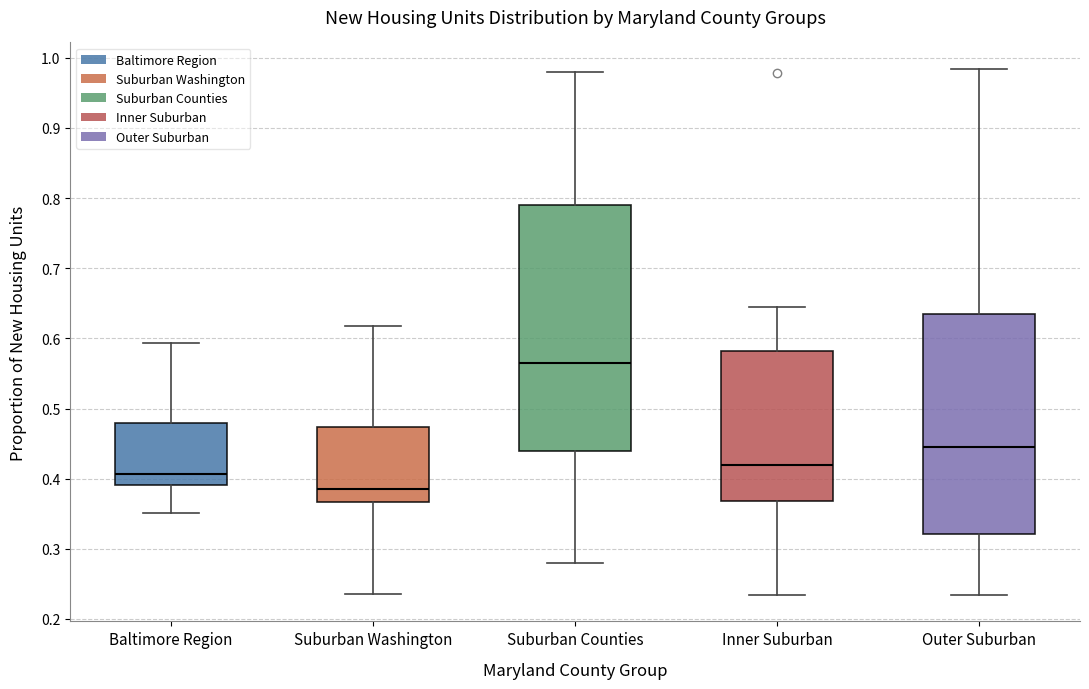

Which box's median line is the lowest?

Suburban Washington